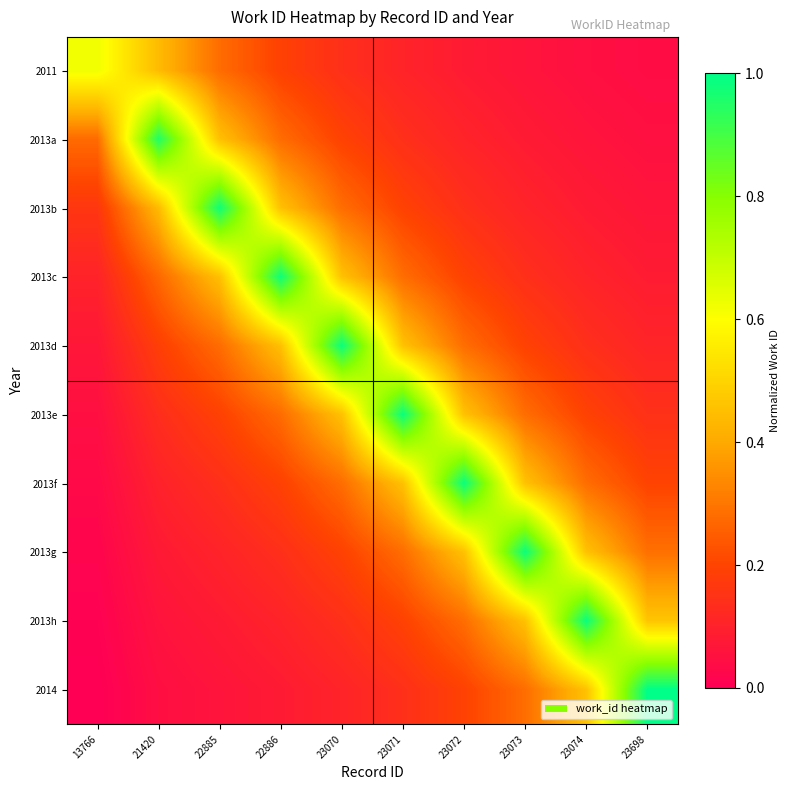

Reading left to right, what are all the values shown in this chart?

2011: 13766=0.6	21420=0.4	22885=0.3	22886=0.2	23070=0.1	23071=0.1	23072=0.1	23073=0.1	23074=0.0	23698=0.0
2013a: 13766=0.3	21420=1.0	22885=0.5	22886=0.3	23070=0.2	23071=0.1	23072=0.1	23073=0.1	23074=0.1	23698=0.0
2013b: 13766=0.2	21420=0.4	22885=1.0	22886=0.5	23070=0.3	23071=0.2	23072=0.1	23073=0.1	23074=0.1	23698=0.1
2013c: 13766=0.1	21420=0.3	22885=0.5	22886=1.0	23070=0.5	23071=0.3	23072=0.2	23073=0.1	23074=0.1	23698=0.1
2013d: 13766=0.1	21420=0.2	22885=0.3	22886=0.5	23070=1.0	23071=0.5	23072=0.3	23073=0.2	23074=0.1	23698=0.1
2013e: 13766=0.0	21420=0.1	22885=0.2	22886=0.3	23070=0.5	23071=1.0	23072=0.5	23073=0.3	23074=0.2	23698=0.1
2013f: 13766=0.0	21420=0.1	22885=0.1	22886=0.2	23070=0.3	23071=0.5	23072=1.0	23073=0.5	23074=0.3	23698=0.2
2013g: 13766=0.0	21420=0.1	22885=0.1	22886=0.1	23070=0.2	23071=0.3	23072=0.5	23073=1.0	23074=0.5	23698=0.3
2013h: 13766=0.0	21420=0.1	22885=0.1	22886=0.1	23070=0.1	23071=0.2	23072=0.3	23073=0.5	23074=1.0	23698=0.5
2014: 13766=0.0	21420=0.0	22885=0.1	22886=0.1	23070=0.1	23071=0.1	23072=0.2	23073=0.3	23074=0.5	23698=1.0